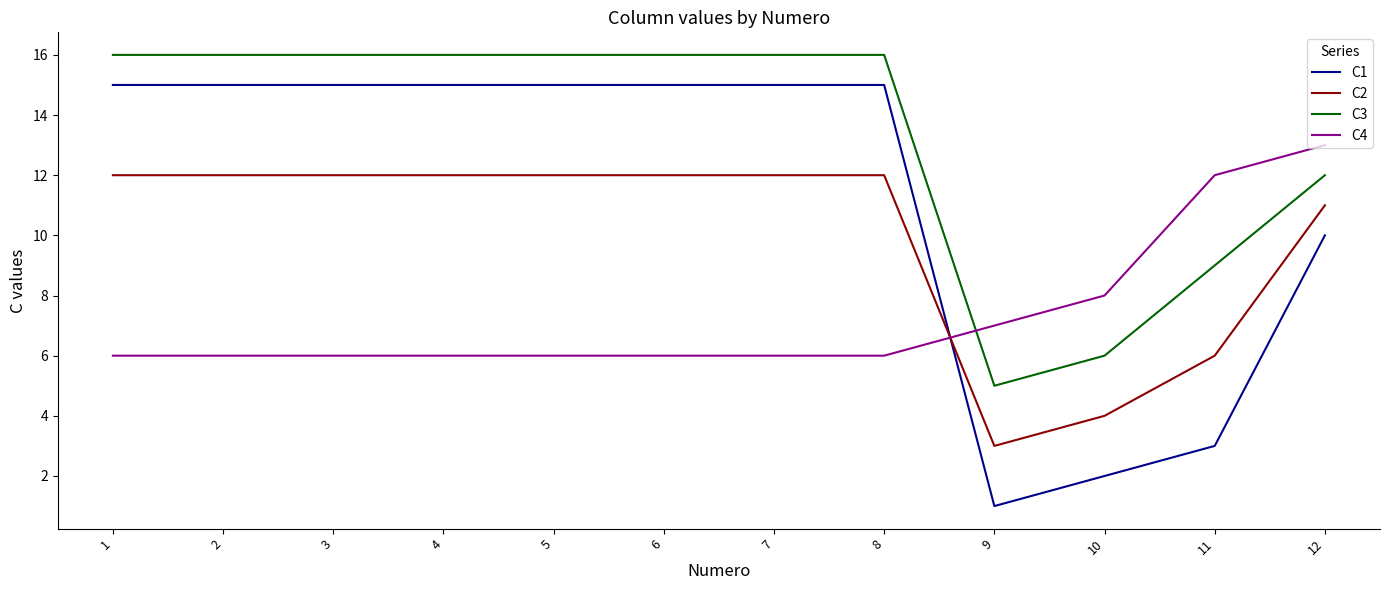

At 3, list the series in order from smallest to largest.

C4, C2, C1, C3